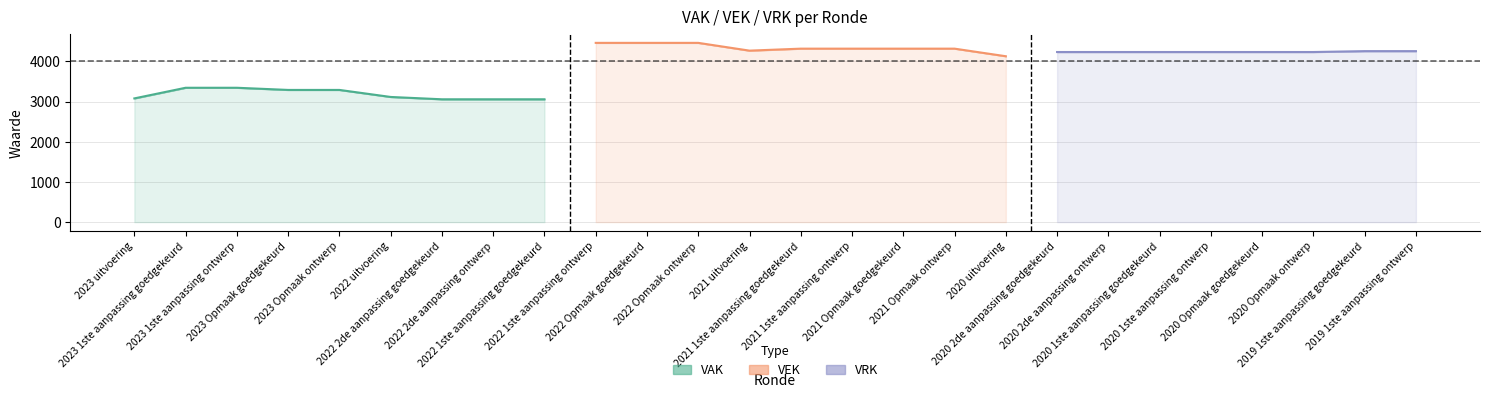

Count the number of data series in this chart.

3